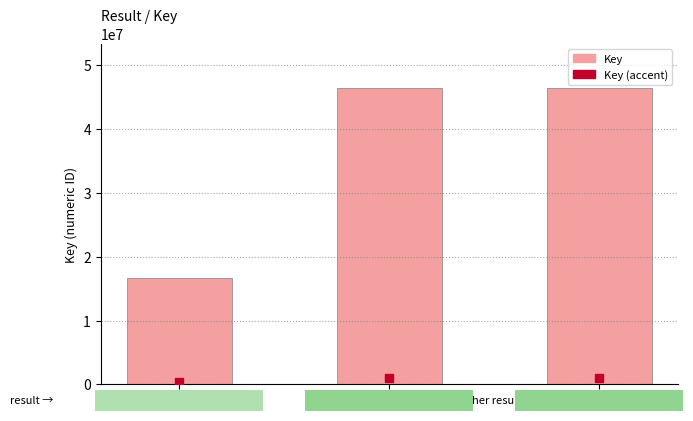

The chart shows a value of 46394575 at 2. True or false?

True